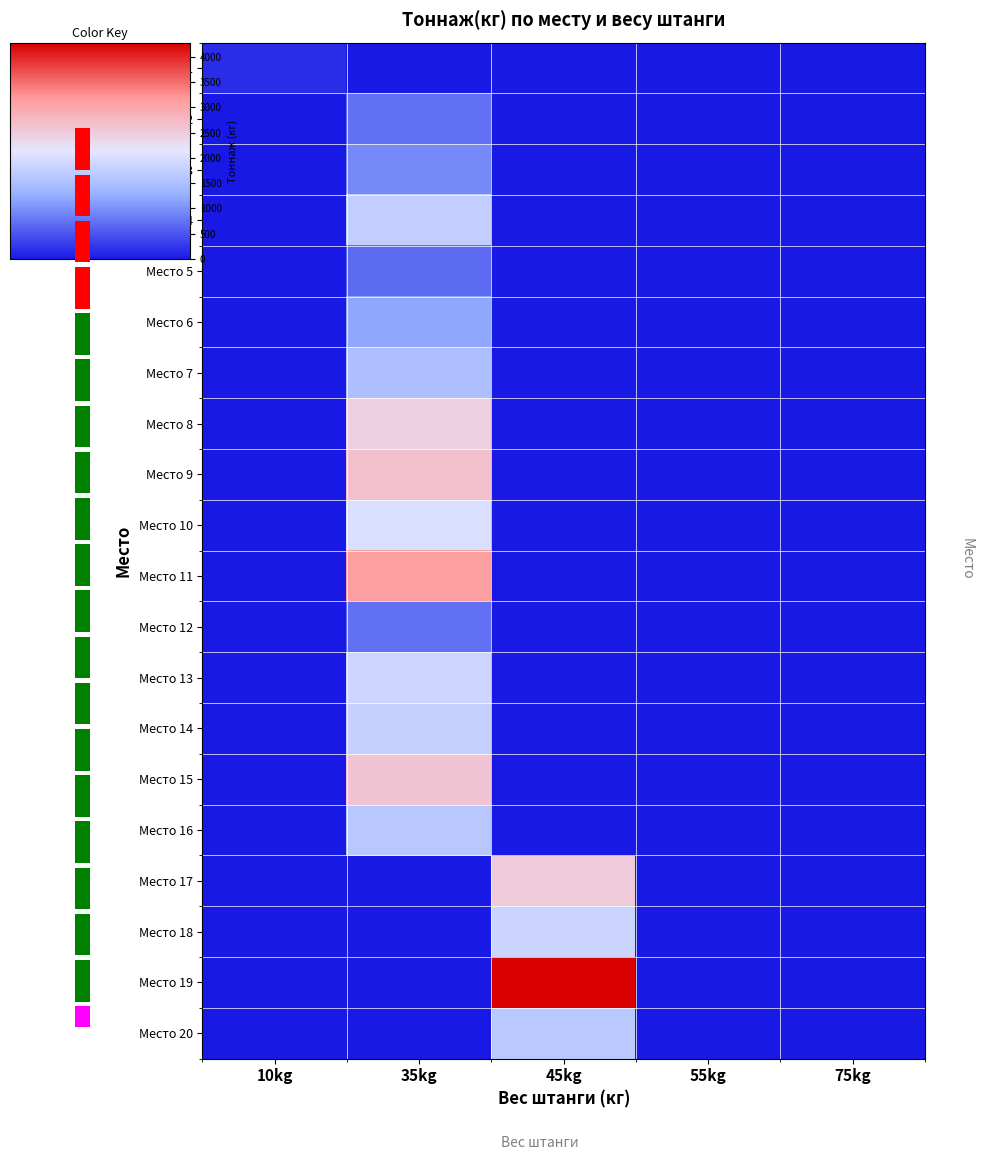

At how many categories does at least one series exceed 1730?

2